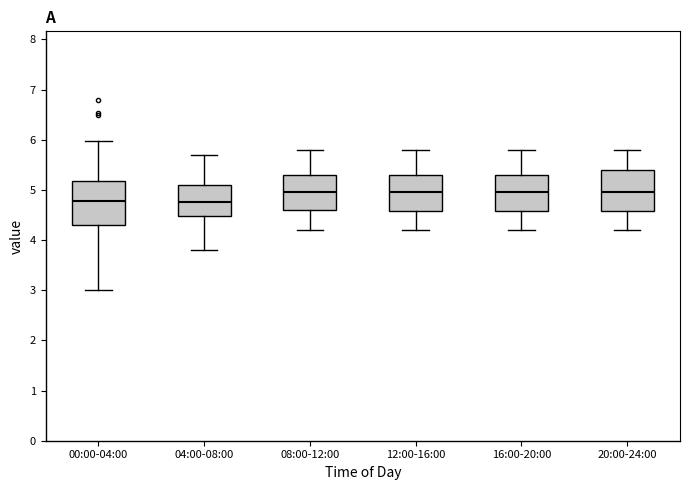

Where does the median line of the box for 12:00-16:00 sit on the y-axis? The values are not printed on the chart, so give them approximately, as read against the axis.

5.0